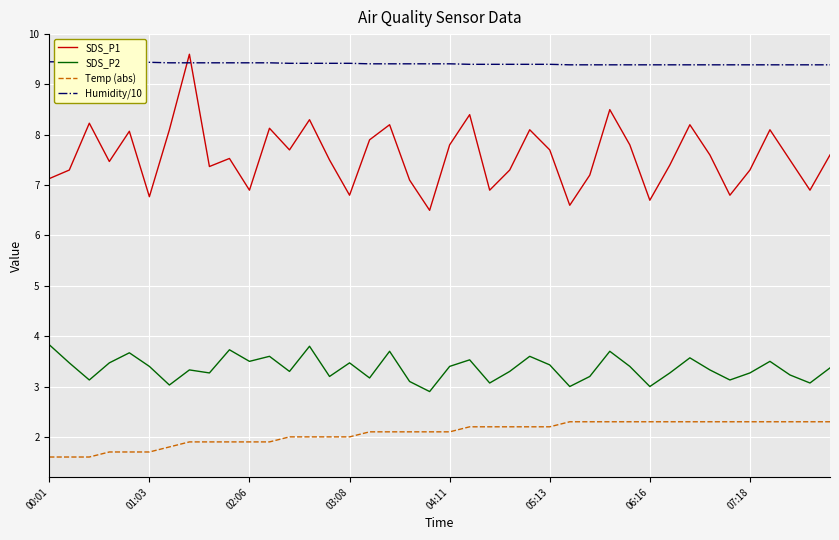

True or false: SDS_P1 and SDS_P2 cross at least once.

False